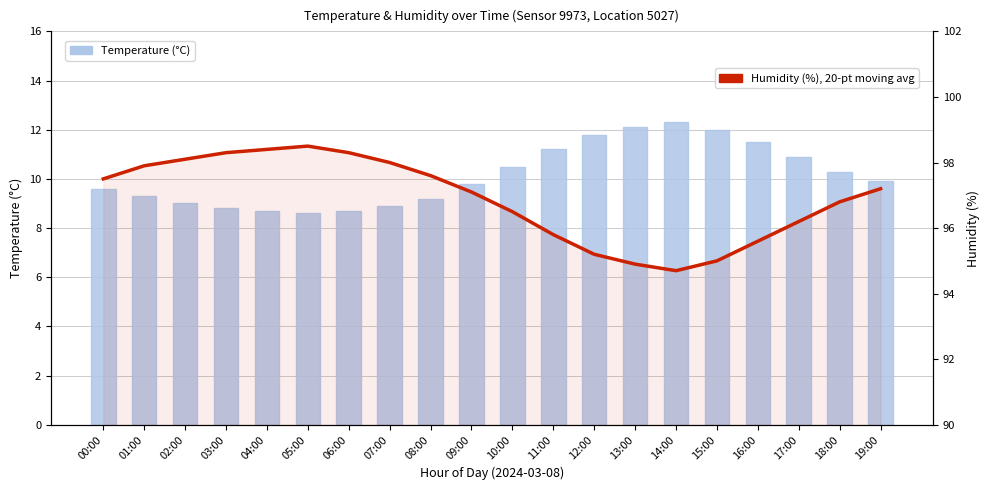

What is the difference between the maximum and minimum values in the Humidity, 20-point moving avg (%) series?

3.8